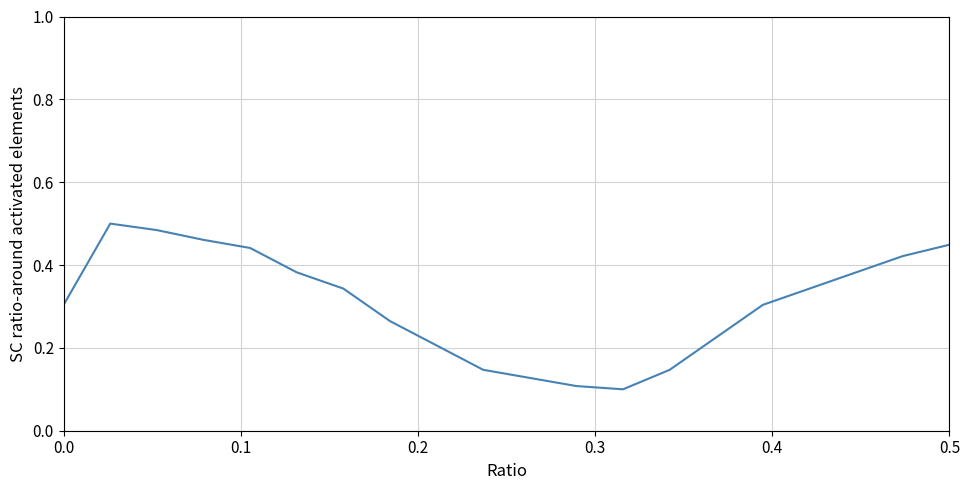

How many interior local peaks (higher than both neighbors) does the data have?

1